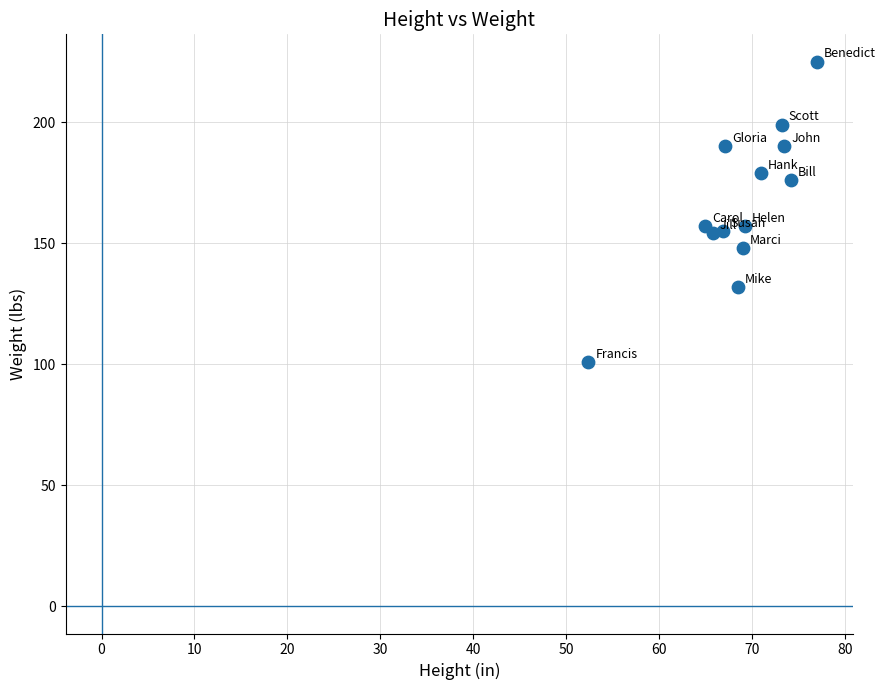

What is the range of Y values (max minus min)?

124